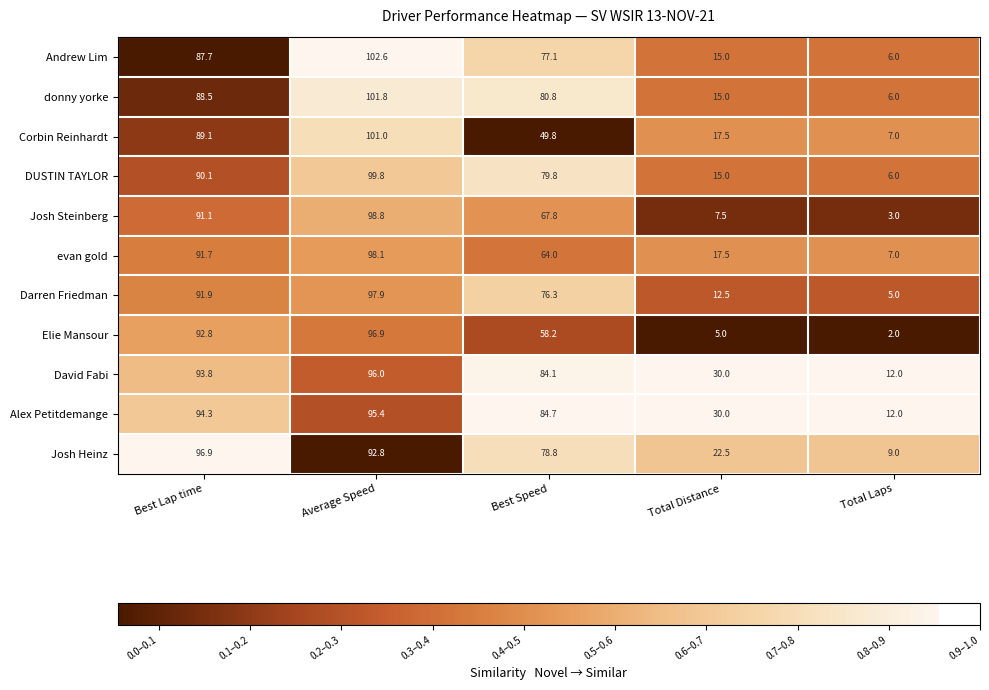

What value does the Josh Steinberg series have at Average Speed?

98.8